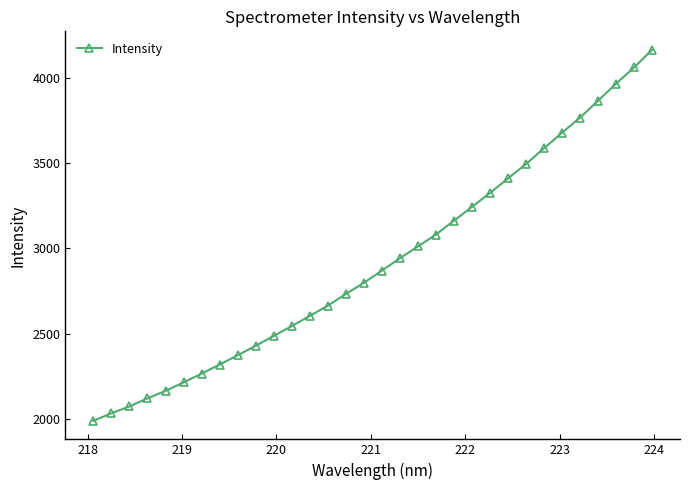

How many data points are above 2869?

16